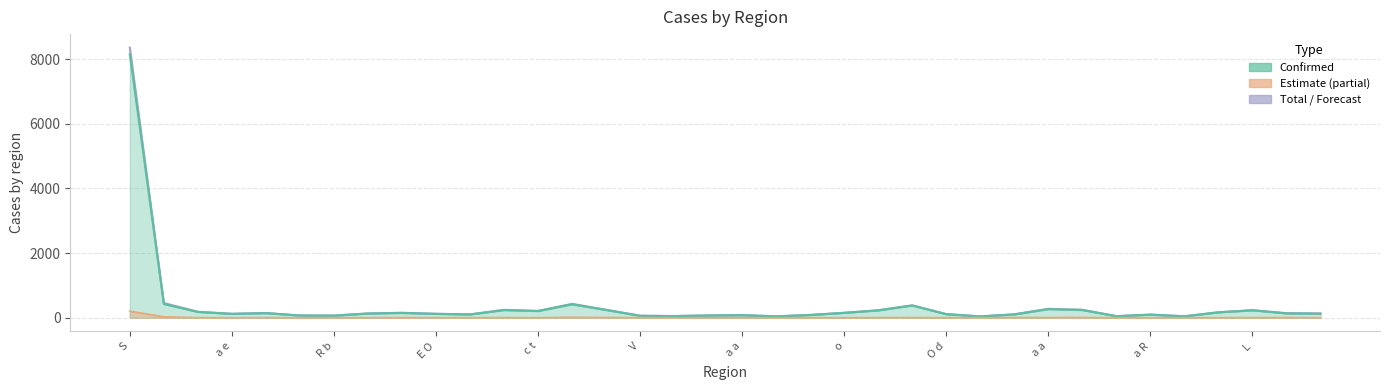

Which has a higher value, V or a R?

a R